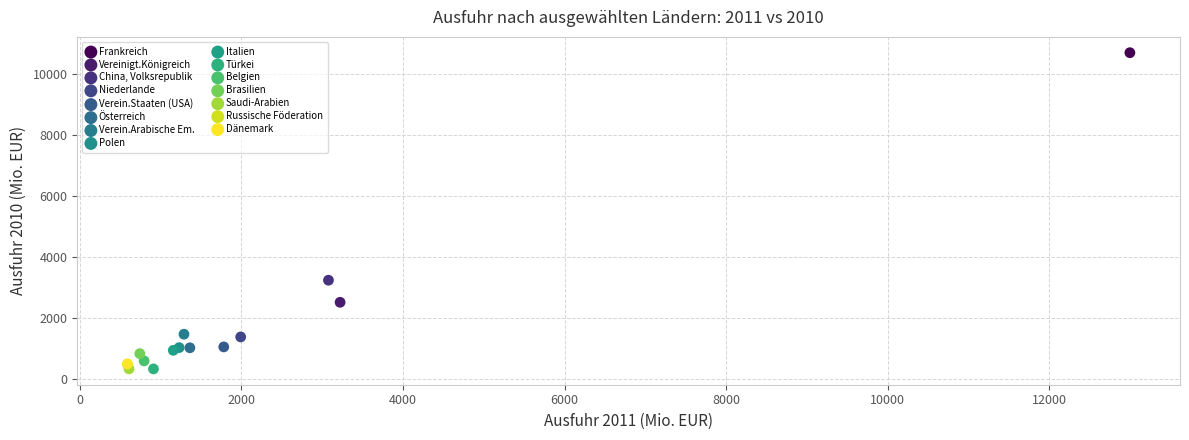

Which series contains the highest Y value?

Frankreich